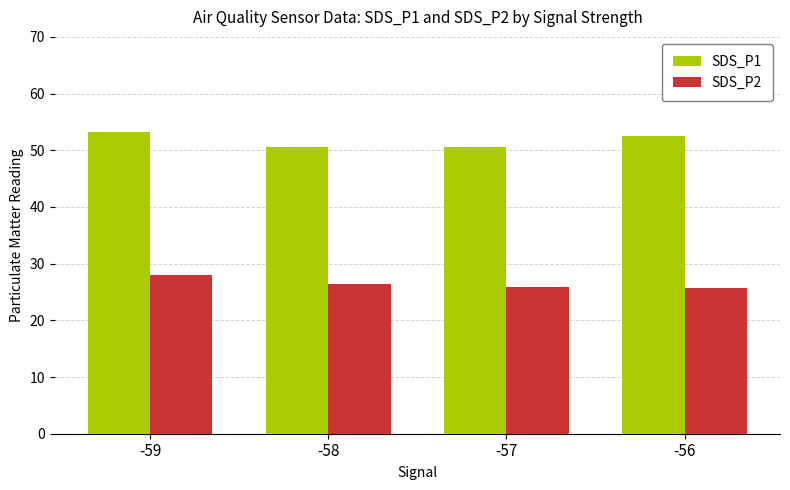

How many bars are there in each group?

2